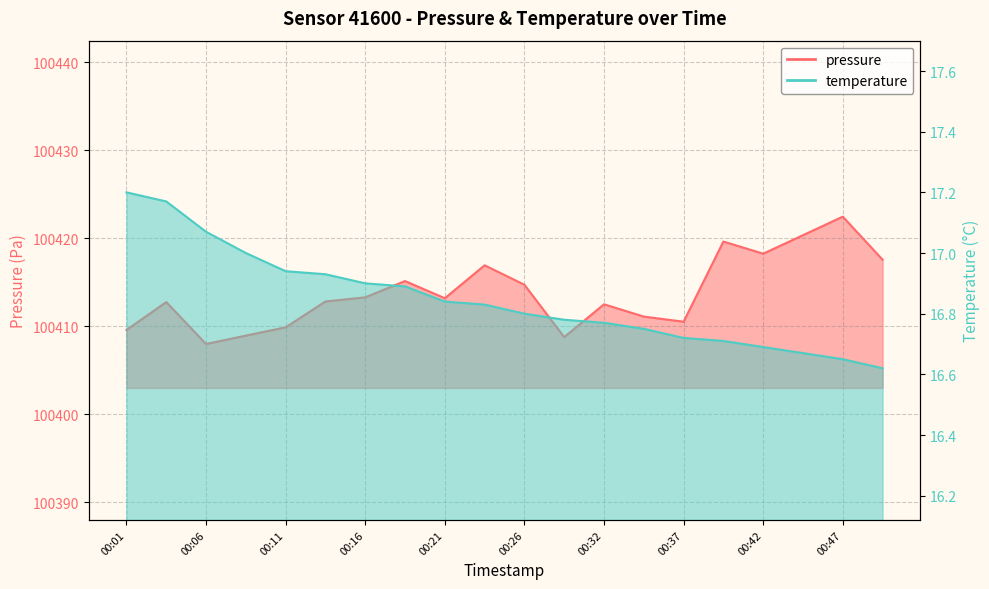

The value of pressure at 00:19 is 175827.0. True or false?

False